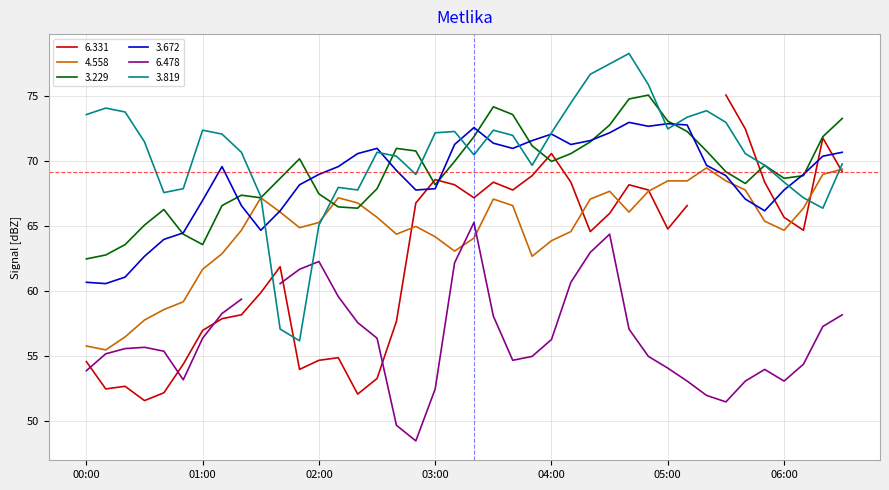

Is the value of 3.672 at 2004/12/07 00:50 greater than the value of 3.229 at 2004/12/07 04:40?

No